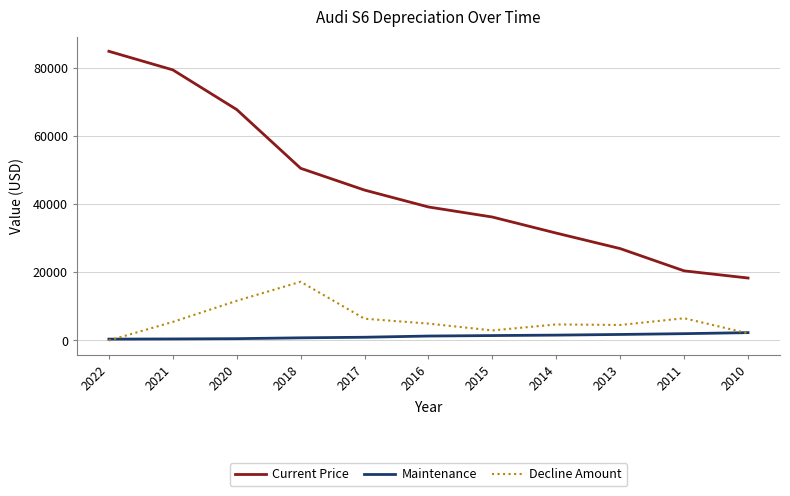

At how many categories does at least one series exceed 23068?

9